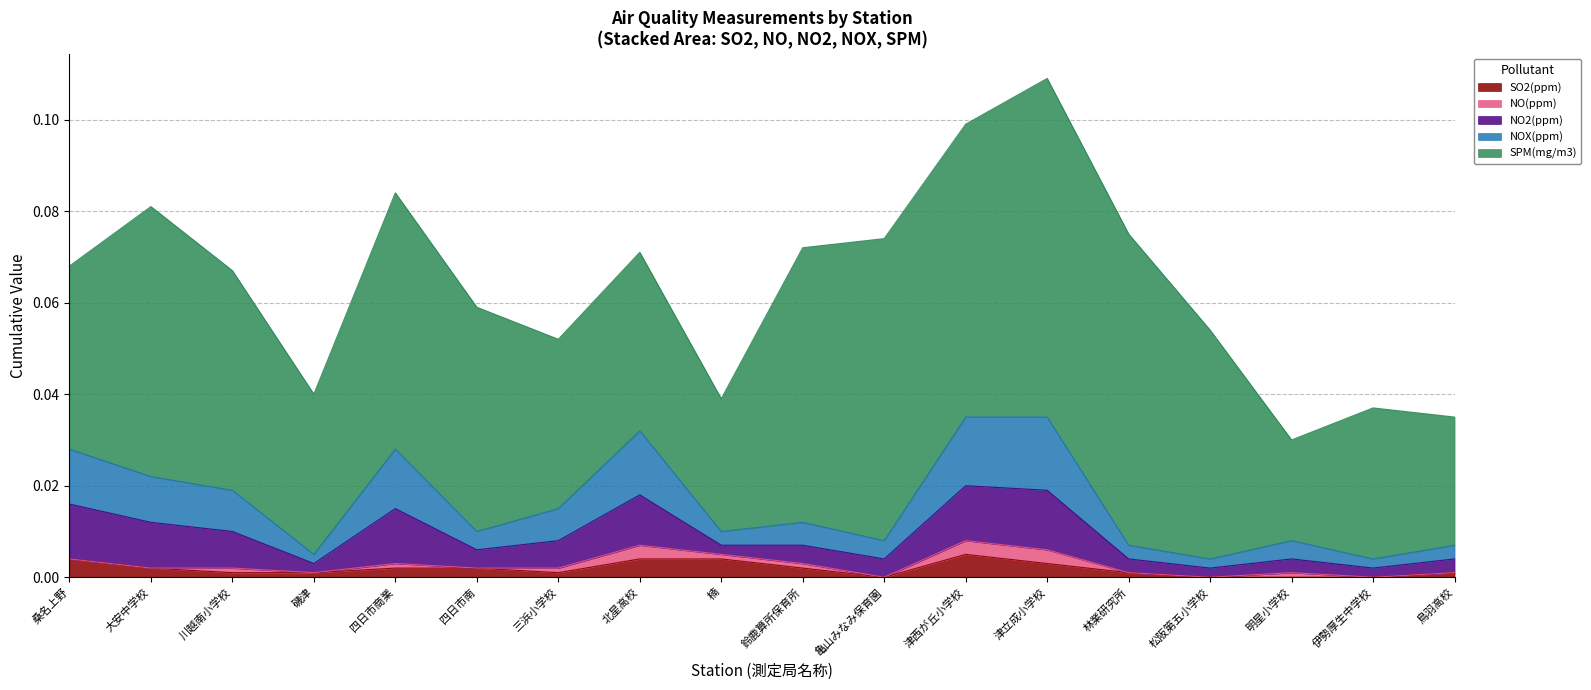

Which series has the largest range (max minus min)?

SPM(mg/m3)